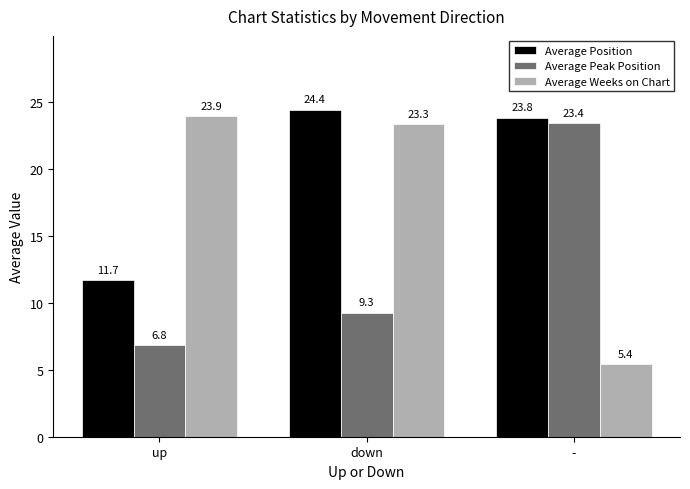

At how many categories does at least one series exceed 10?

3